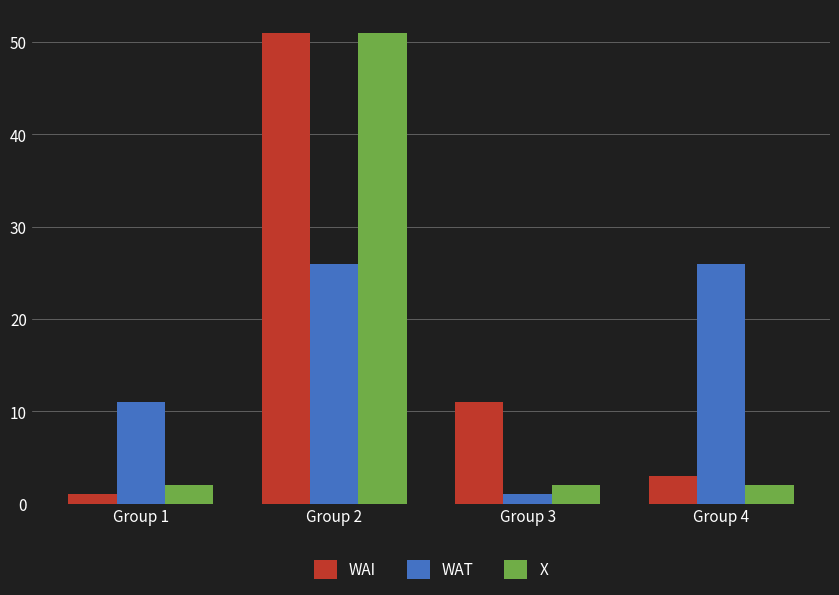

What is the total value across all series at Group 3?

14